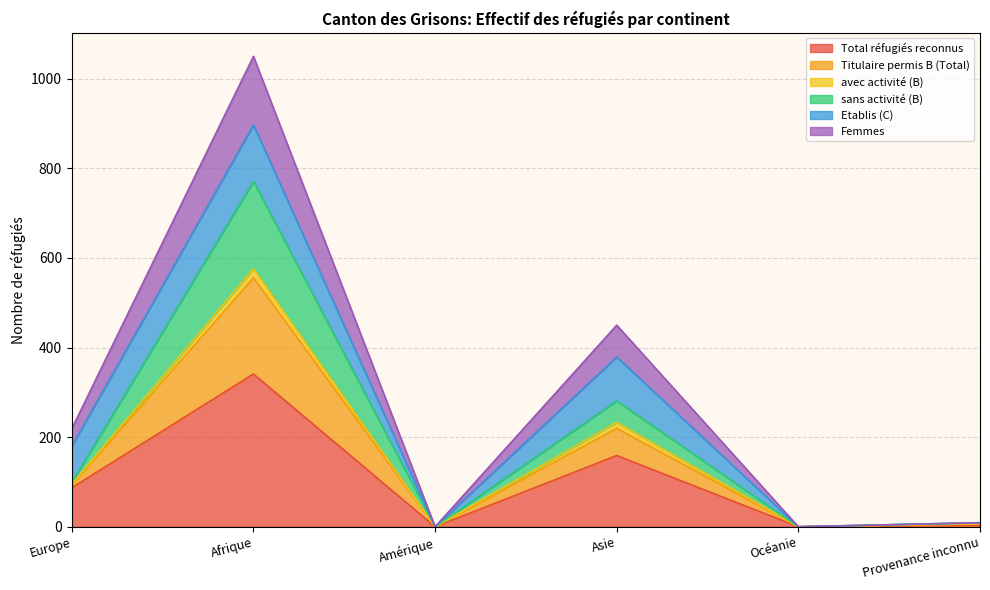

Which category has the highest value in the Total réfugiés reconnus series?

Afrique